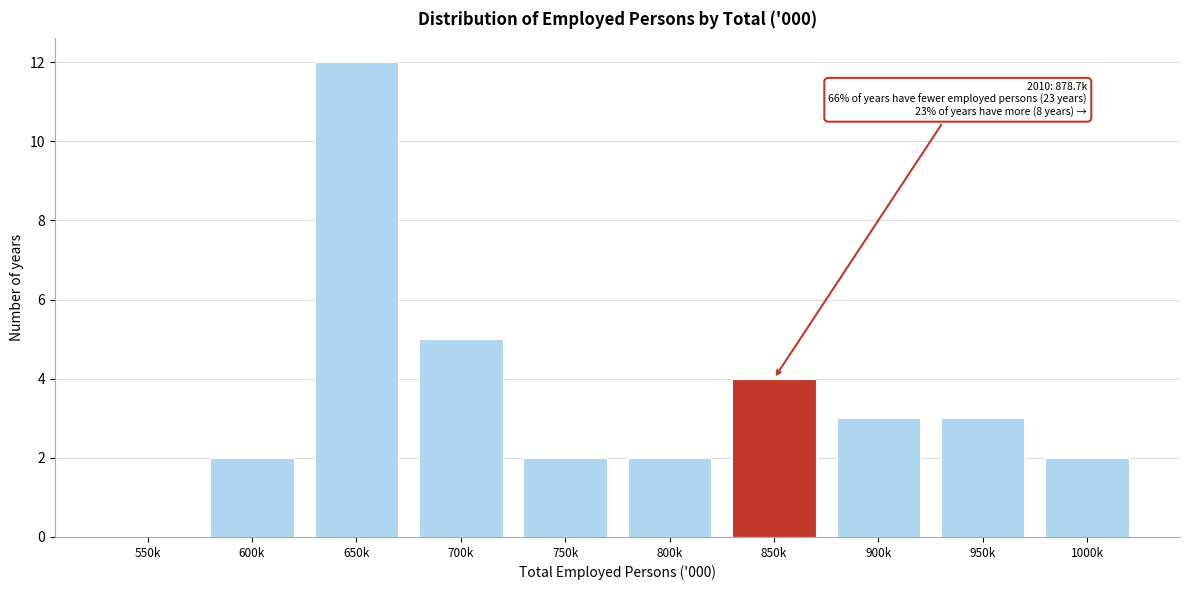

Reading left to right, extract all data points from this chart.

550k=0	600k=2	650k=12	700k=5	750k=2	800k=2	850k=4	900k=3	950k=3	1000k=2